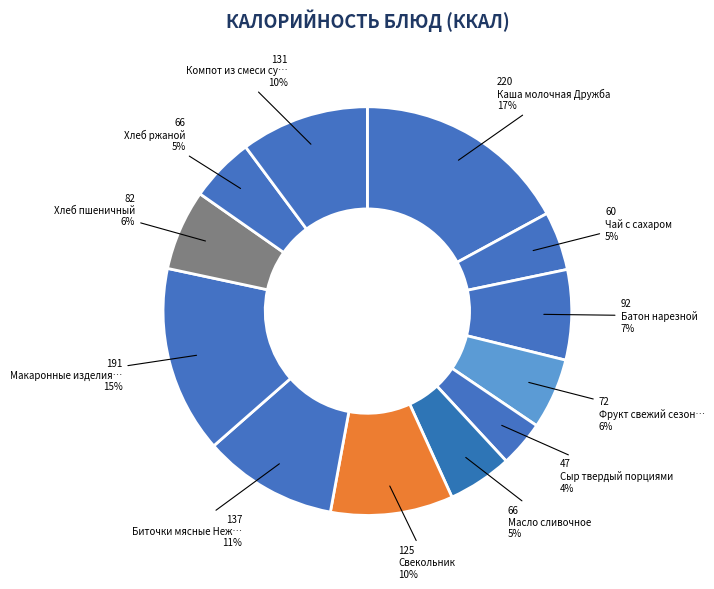

How many segments does this pie chart have?

12